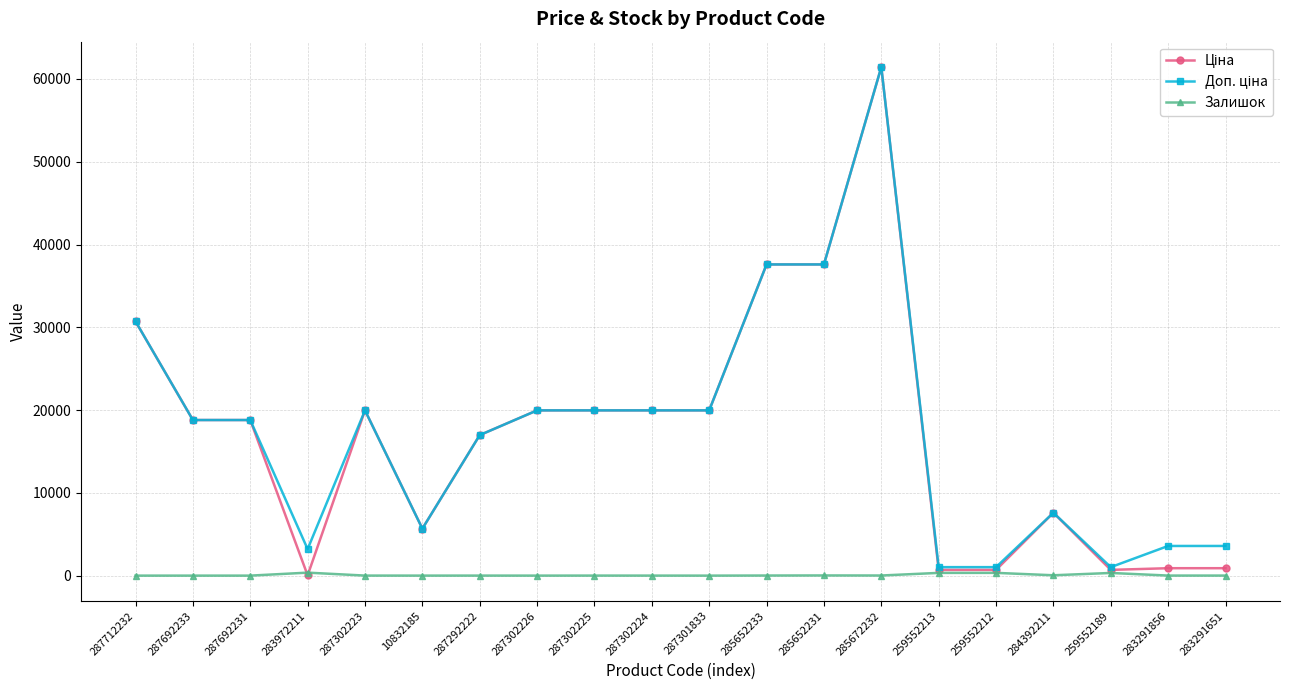

What is the greatest value displayed?

61434.3